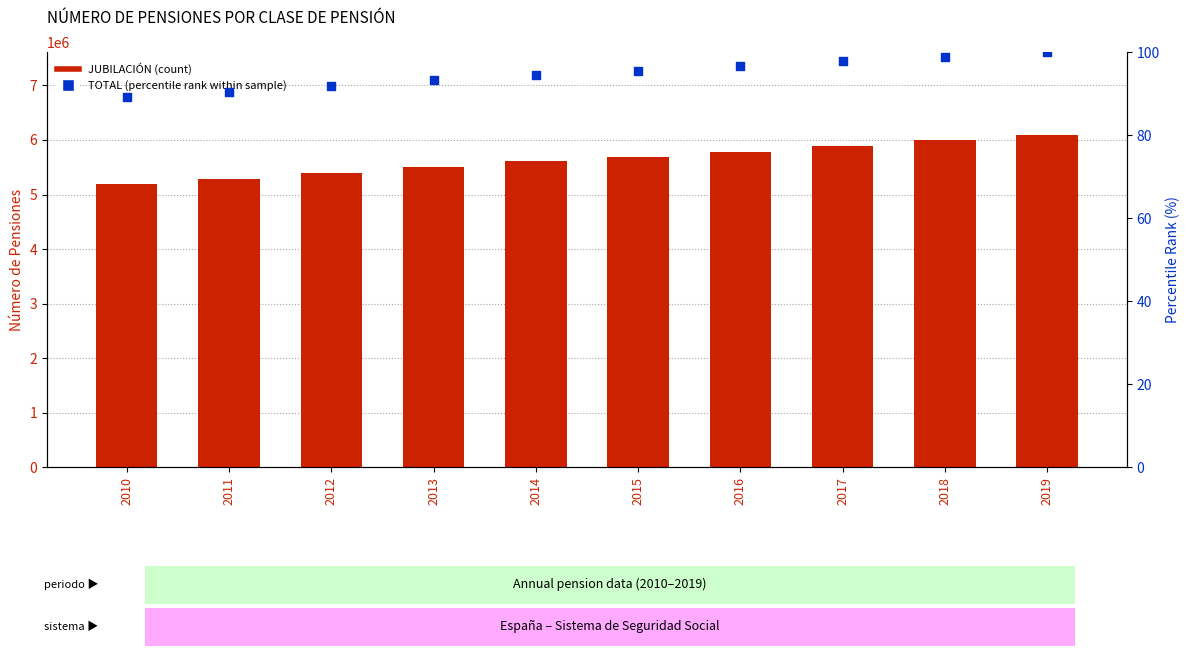

Which series has the largest Y range (max minus min)?

JUBILACIÓN (count)